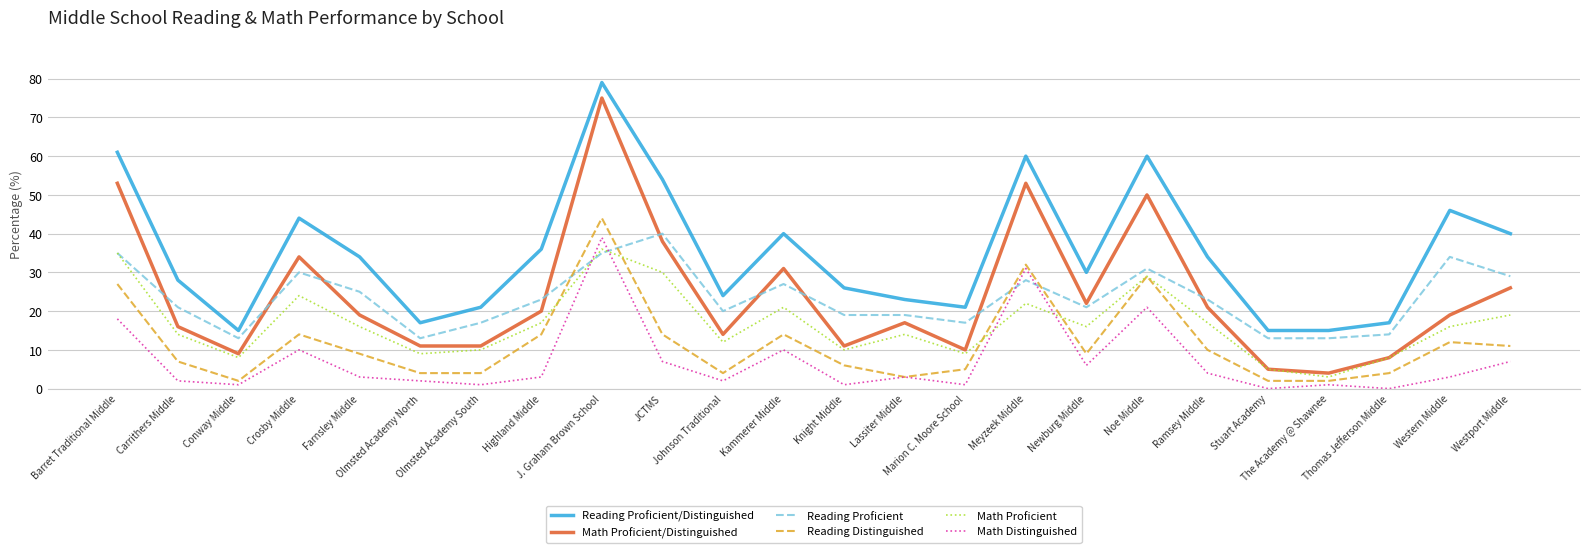

Does the chart display data point markers on the line(s)?

No